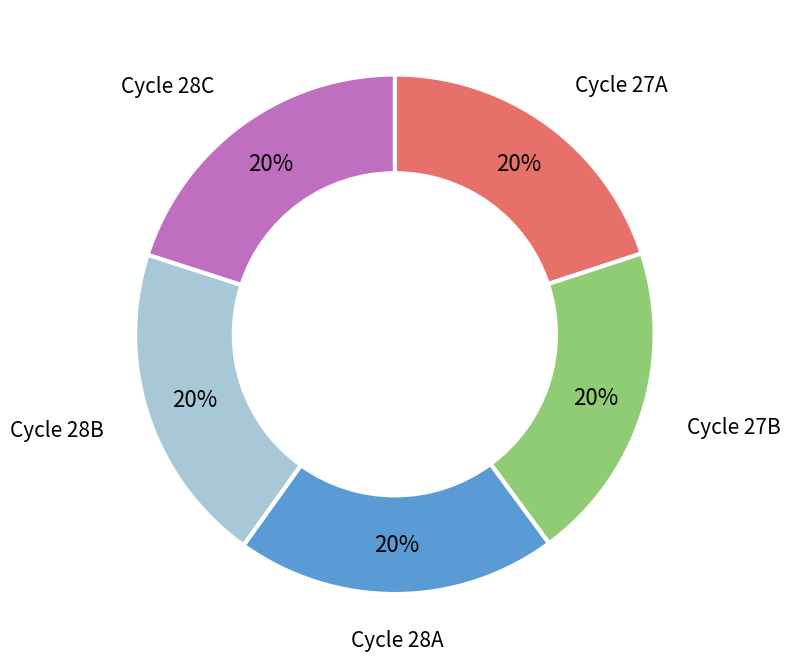

How many slices are in this pie chart?

5